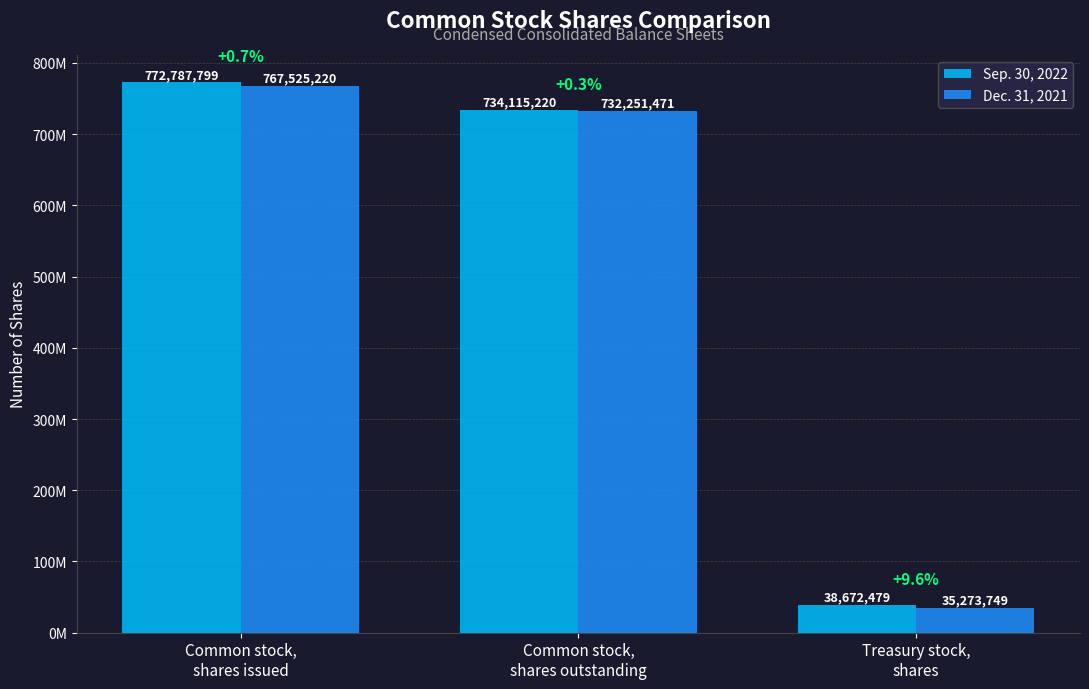

The Dec. 31, 2021 series shows 35273749 at Treasury stock,
shares. True or false?

True